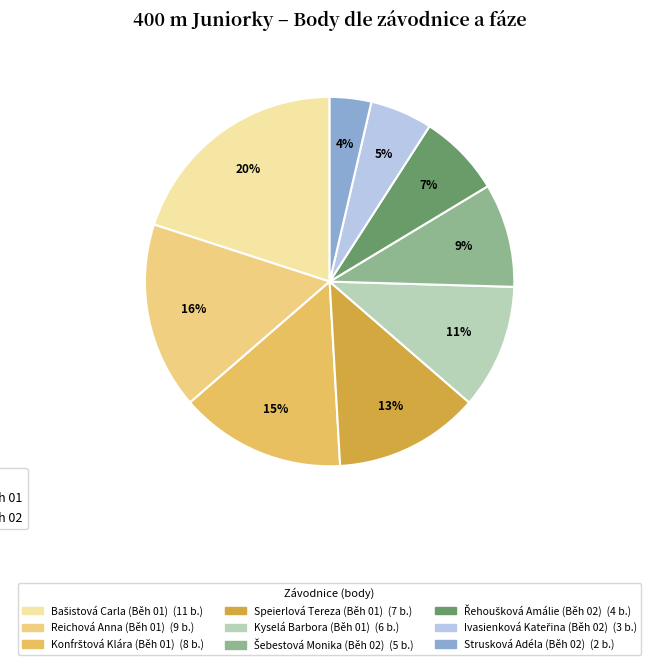

How many slices are in this pie chart?

9